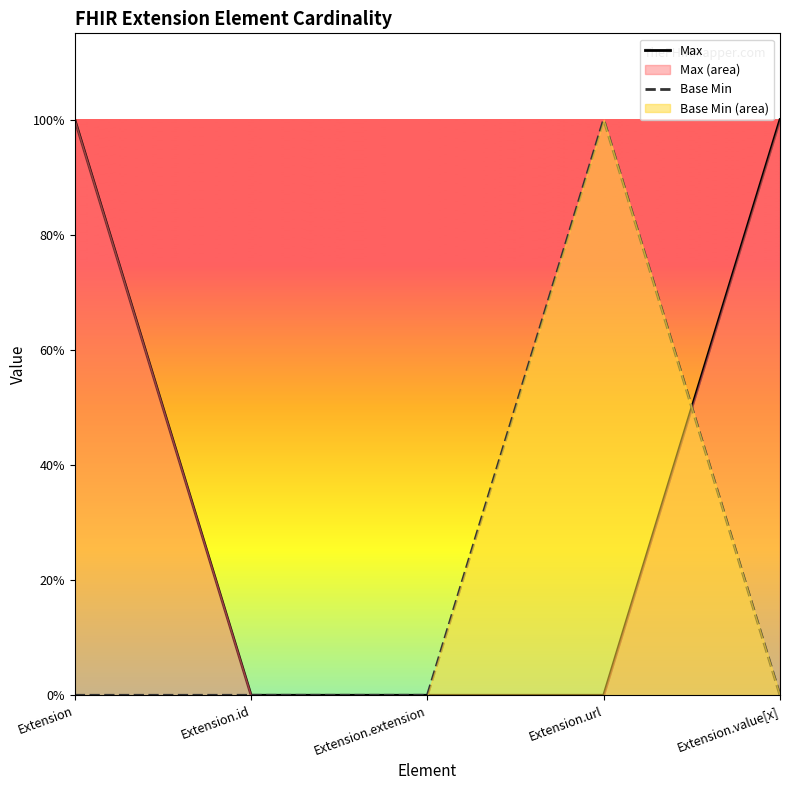

Reading left to right, extract all data points from this chart.

Max: Extension=1	Extension.id=0	Extension.extension=0	Extension.url=0	Extension.value[x]=1
Base Min: Extension=0	Extension.id=0	Extension.extension=0	Extension.url=1	Extension.value[x]=0